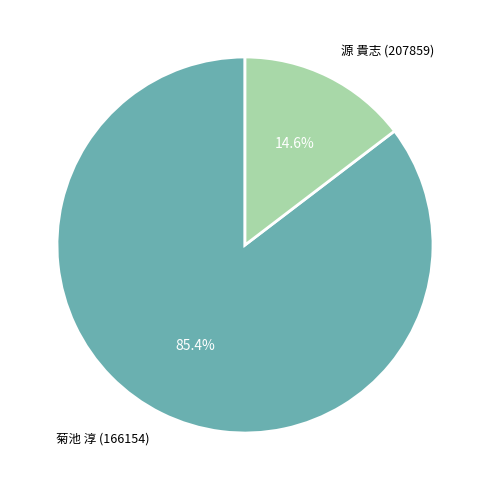

Combined, what portion of the pie is 源 貴志 (207859) and 菊池 淳 (166154)?

100.0%